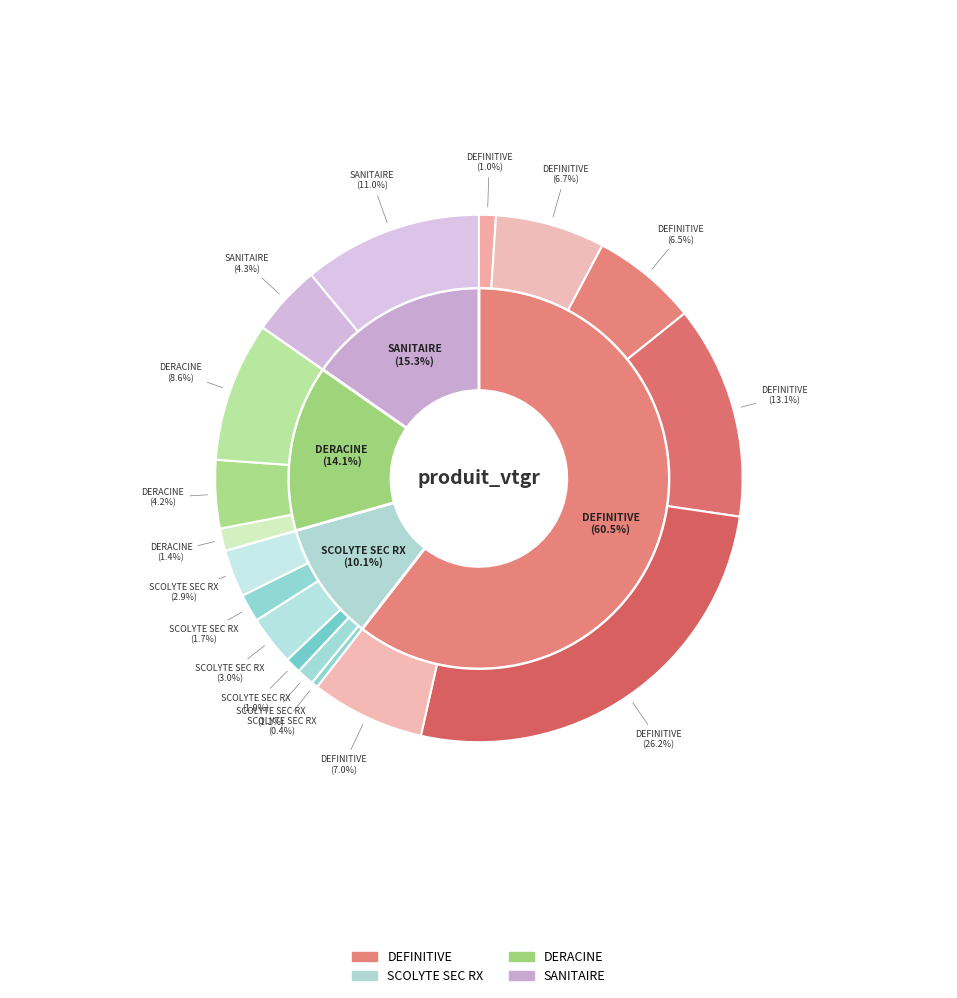

Is 2 the majority of the pie?

No